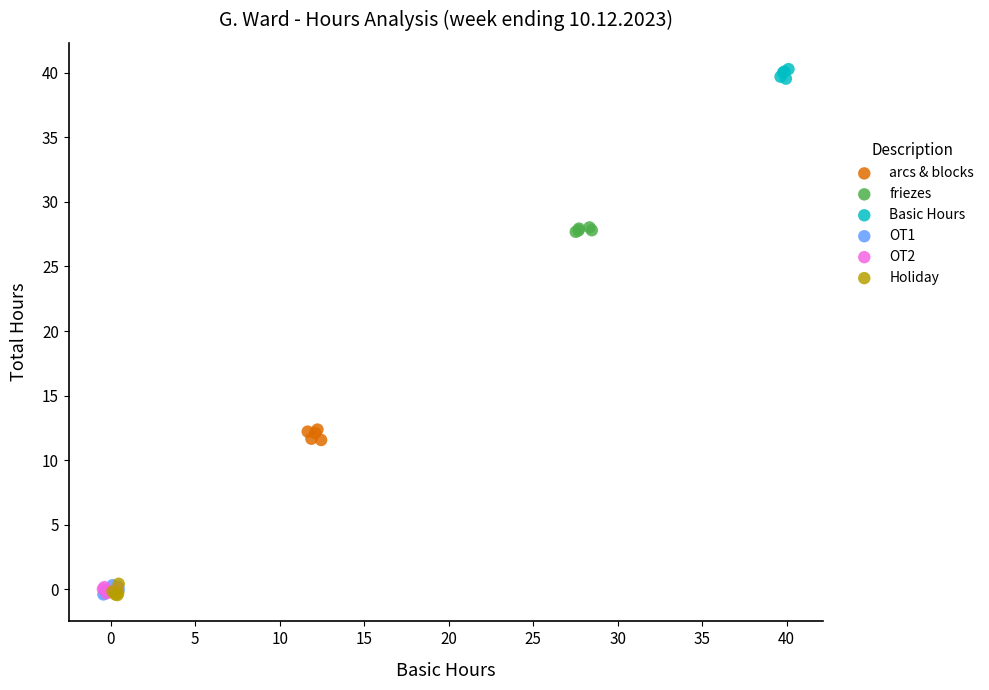

Which series reaches the maximum Y coordinate?

Basic Hours